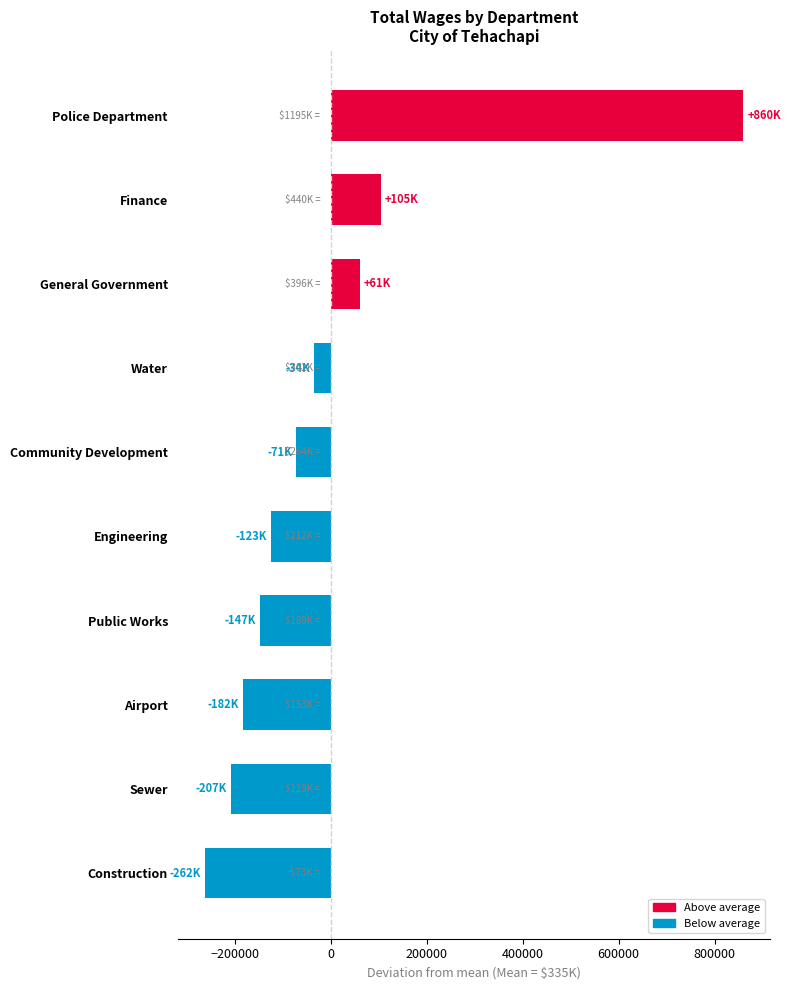

List the labels in order of value, largest first.

Police Department, Finance, General Government, Water, Community Development, Engineering, Public Works, Airport, Sewer, Construction